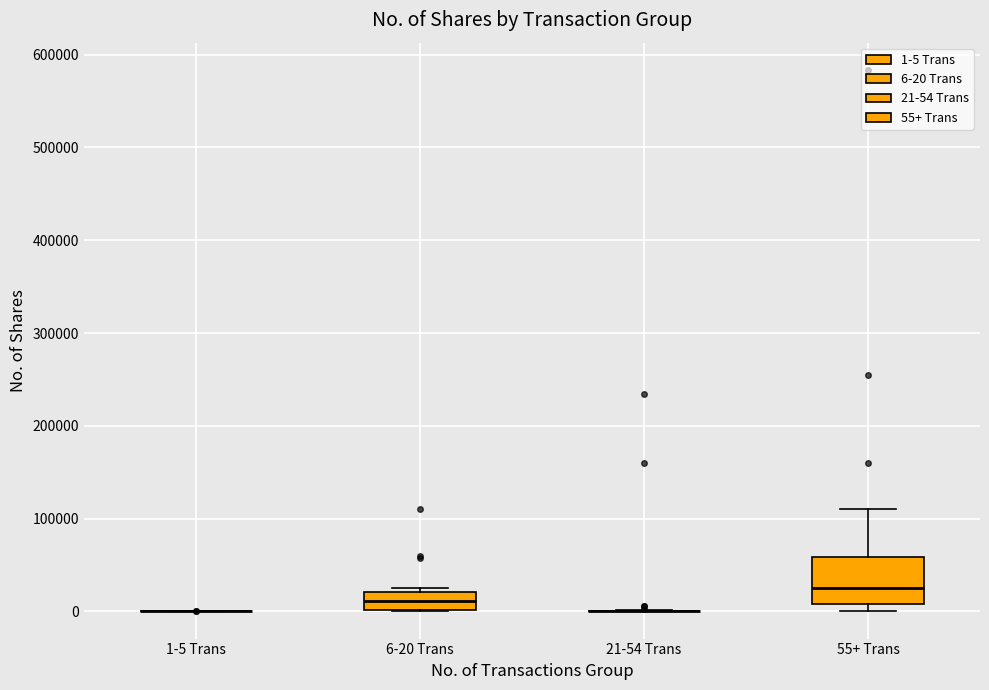

Reading left to right, transcribe this box plot: for each box, give where its median line is, the range the box spans, and where its two whiskers end, as read against the y-axis. The values are not printed on the chart, so give them approximately, as read against the axis.

1-5 Trans: box collapsed to a line at 0, whiskers 0 to 0
6-20 Trans: median 10000, box 0 to 20000, whiskers 0 to 30000
21-54 Trans: box collapsed to a line at 0, whiskers 0 to 0
55+ Trans: median 20000, box 10000 to 60000, whiskers 0 to 110000